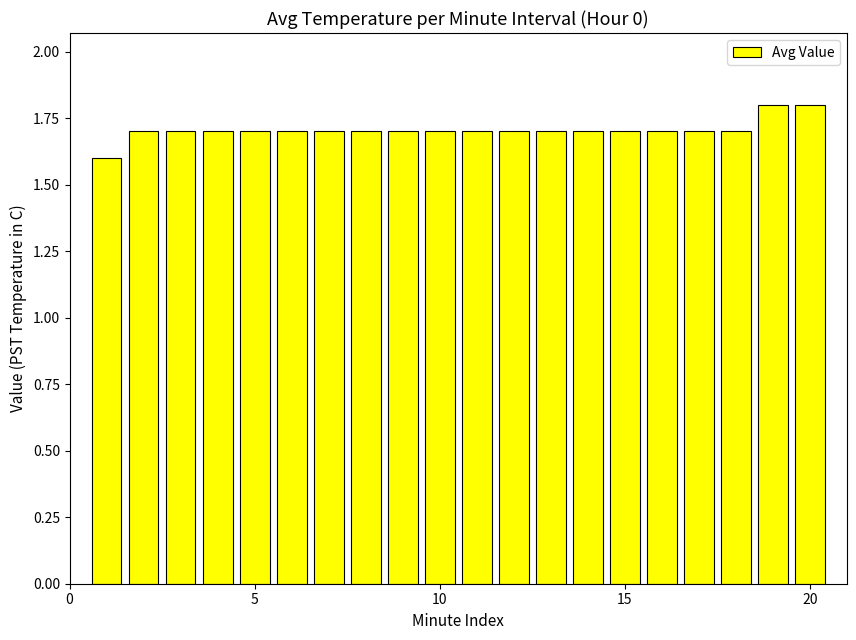

What is the value of the 16th bar from the left?

1.7